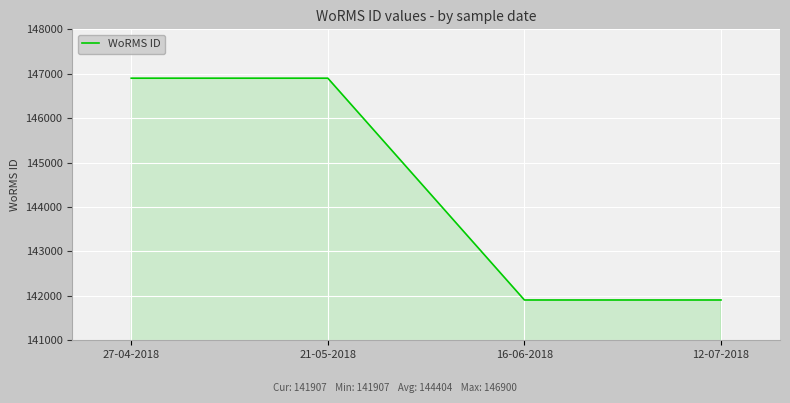

What is the smallest value displayed?

141907